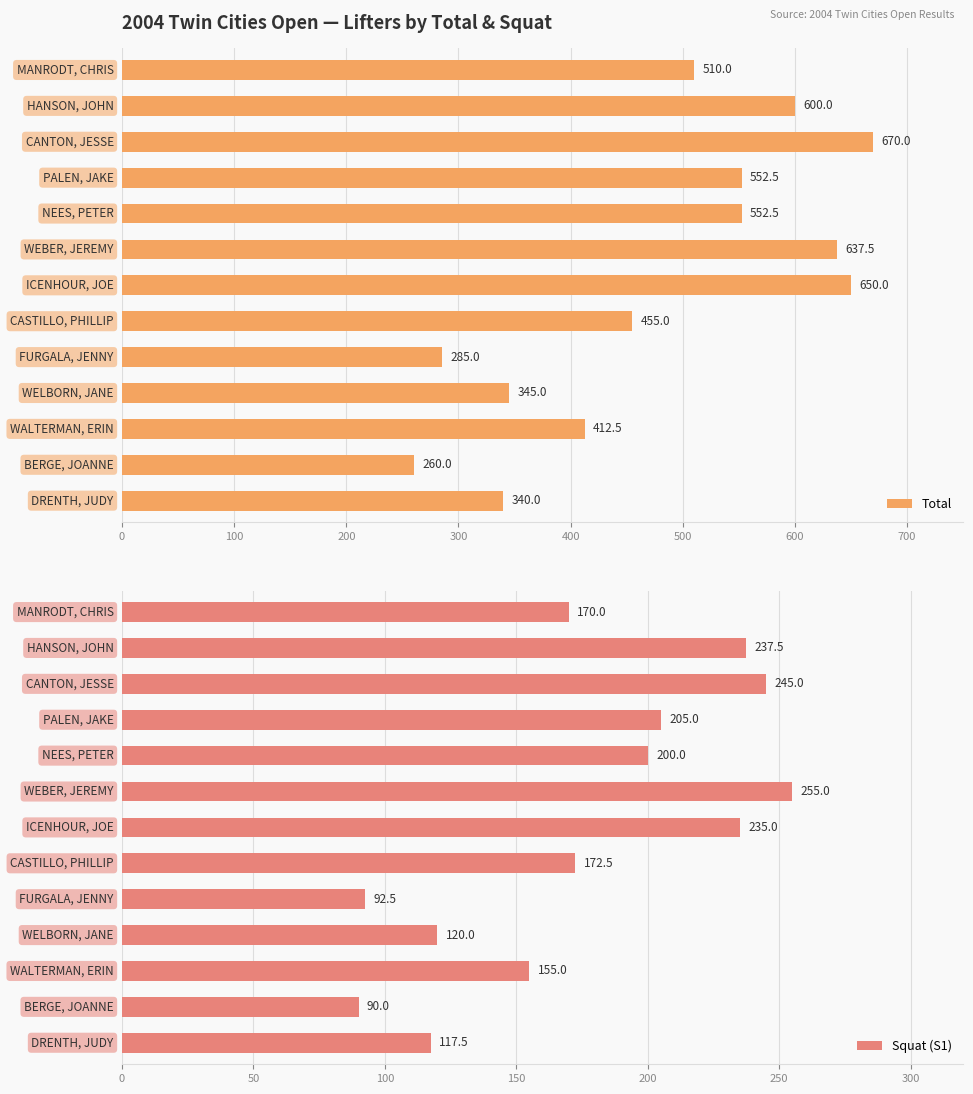

What is the sum of all Total values?

6270.0